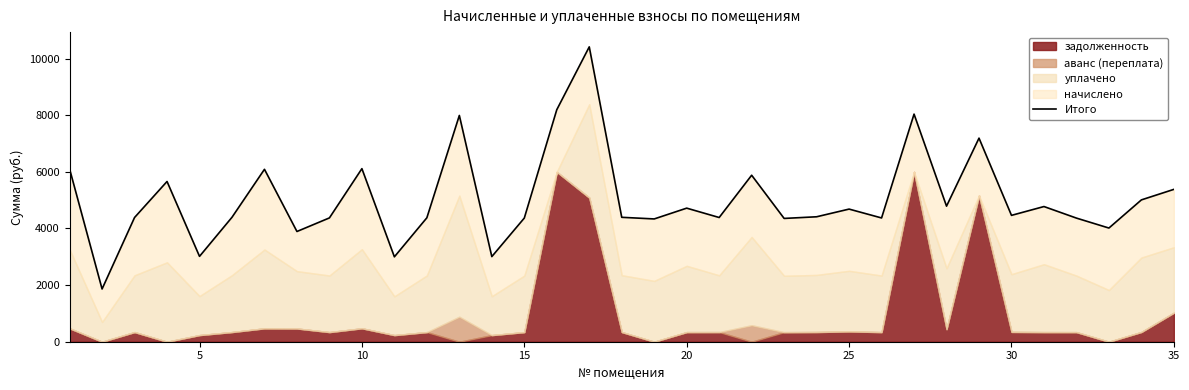

Does the chart have visible grid lines?

No